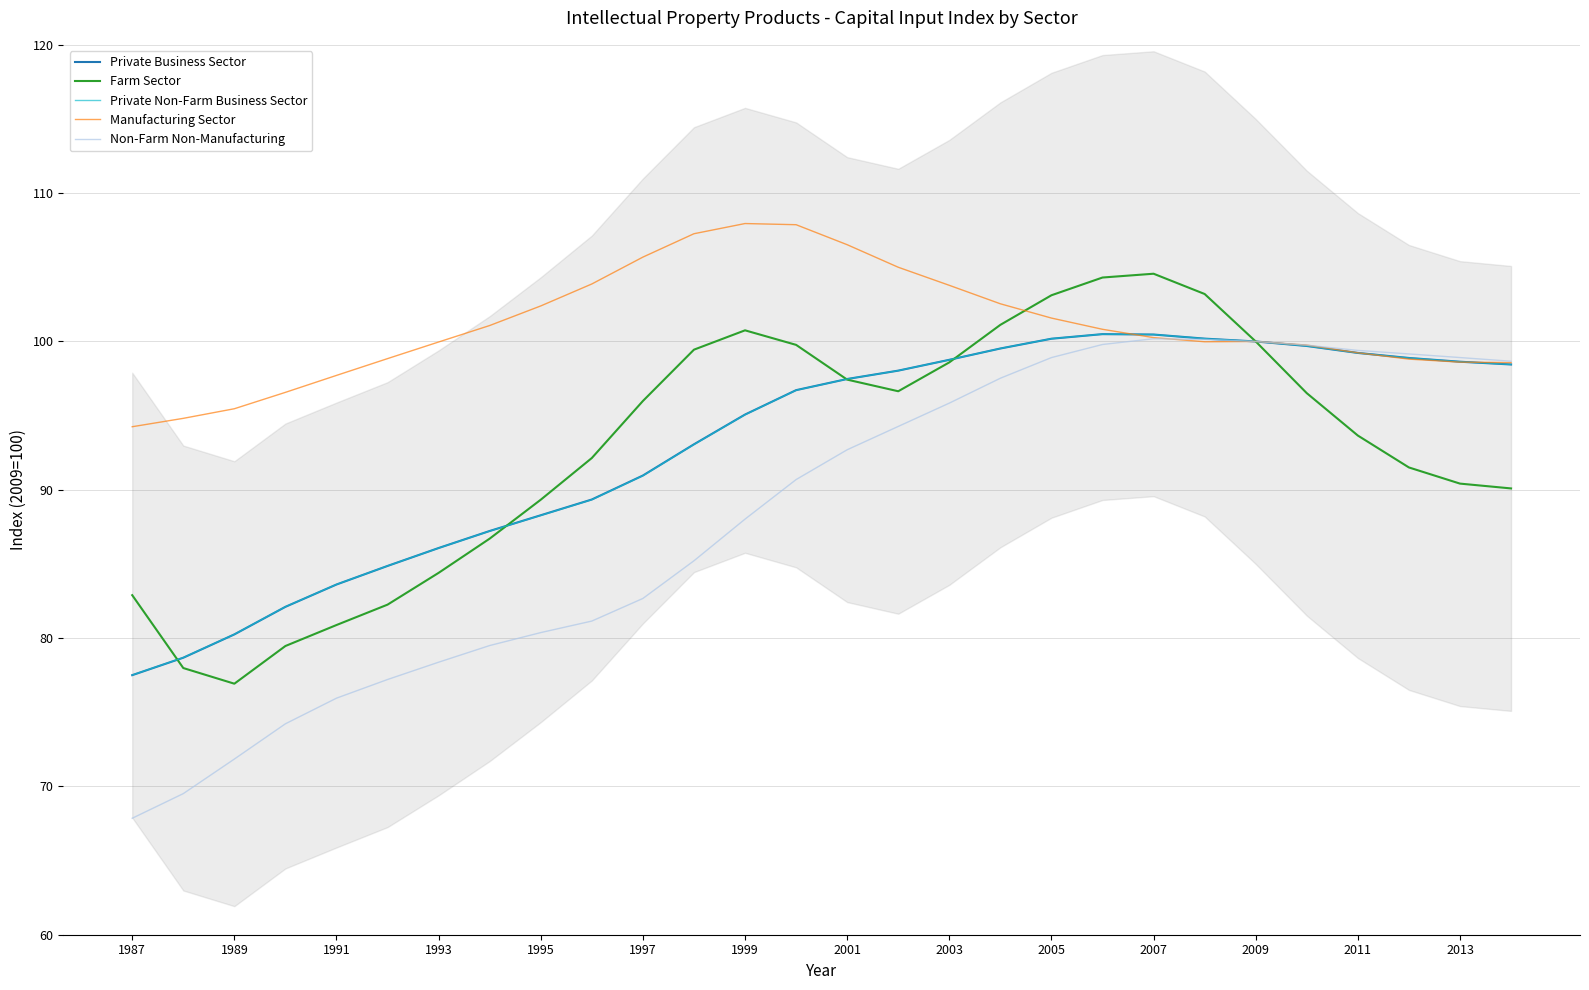

What is the average value of the Non-Farm Non-Manufacturing series?

88.5